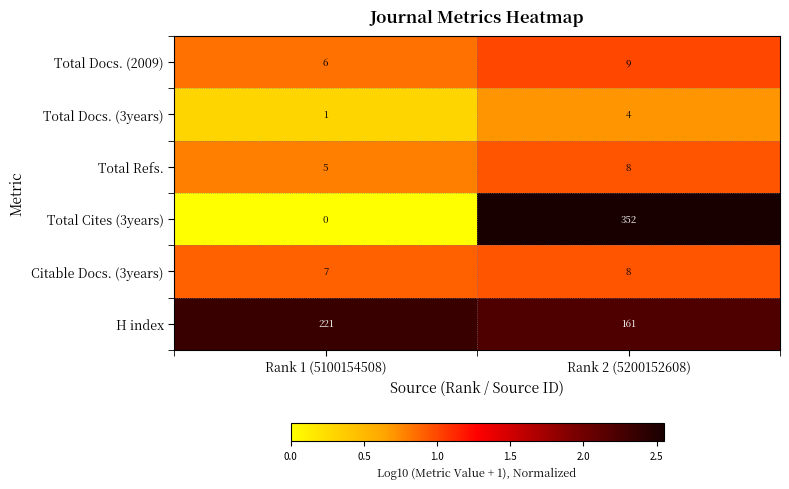

At which label is Total Refs. closest to 6?

Rank 1 (5100154508)